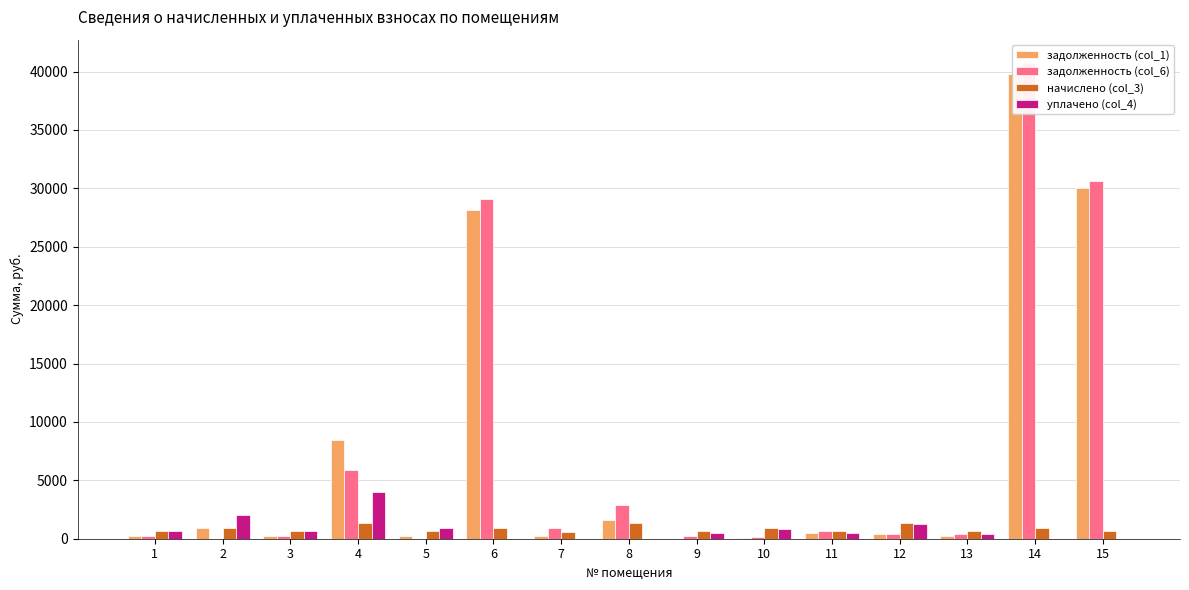

The задолженность (col_6) series shows 284.9 at 10. True or false?

False